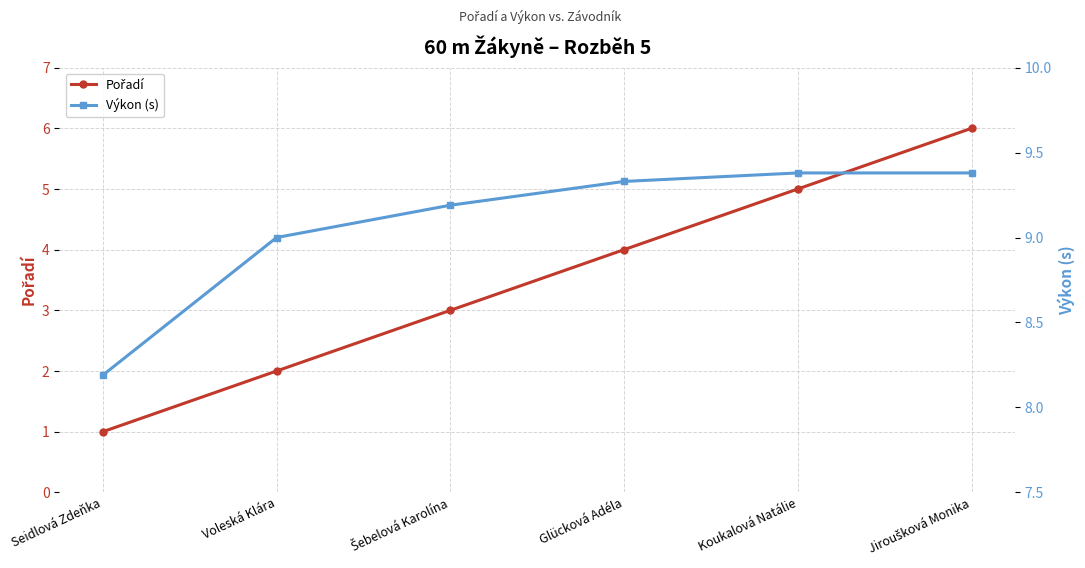

At which label is Výkon (s) closest to 8?

Seidlová Zdeňka